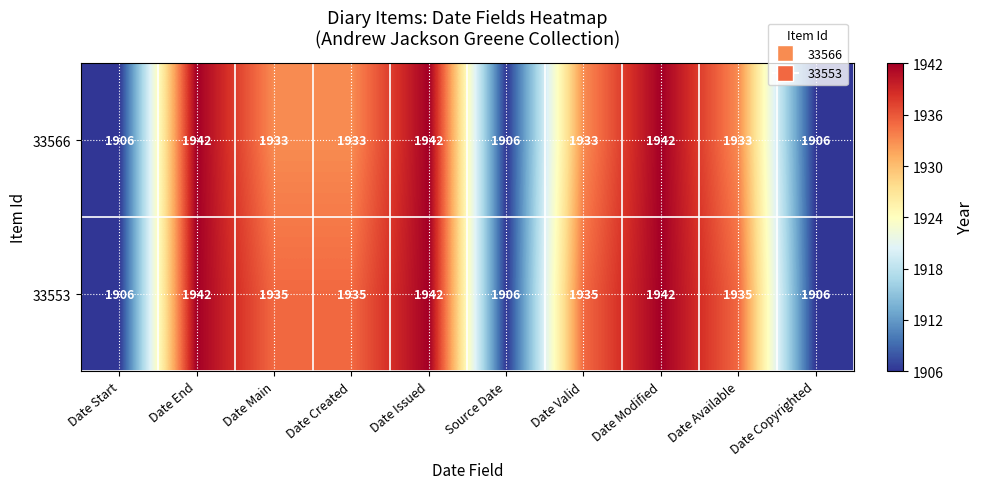

How many 33553 values are between 1906 and 1942?

10